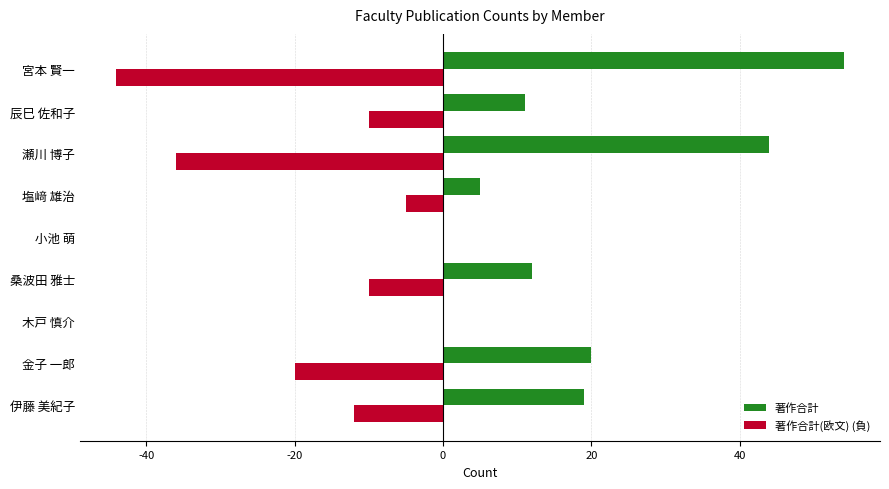

At which label is 著作合計 closest to 27?

金子 一郎